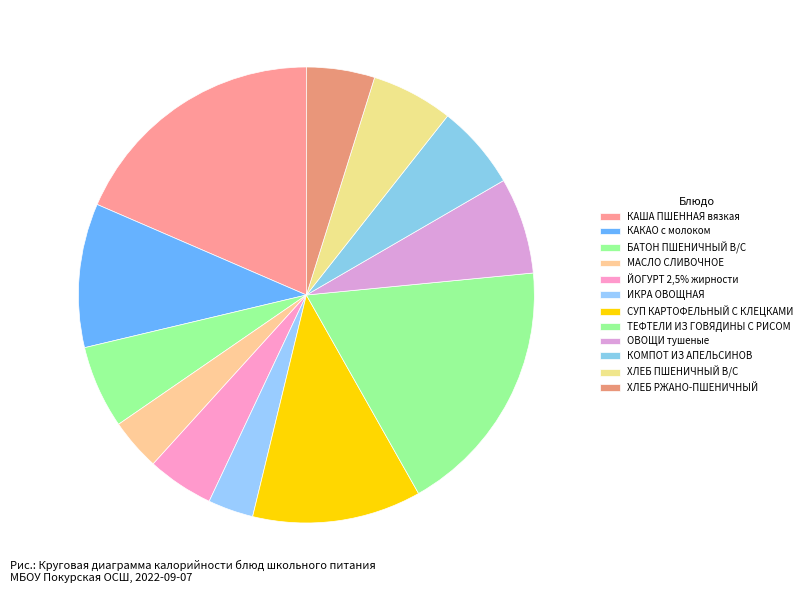

Which category has the smallest portion of the pie?

ИКРА ОВОЩНАЯ